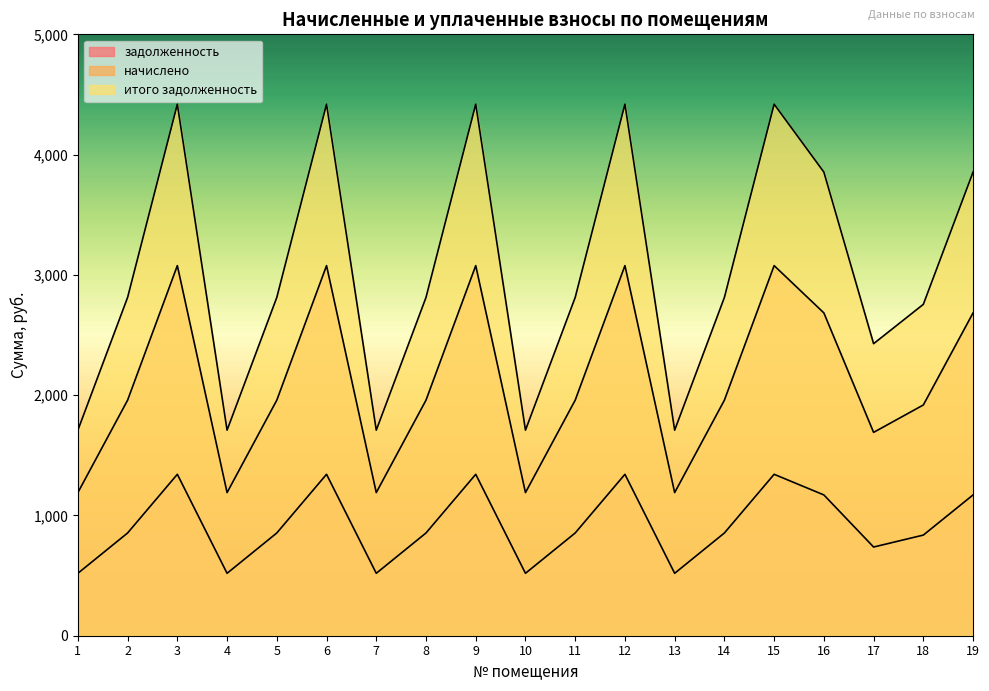

Which series has the largest range (max minus min)?

итого задолженность